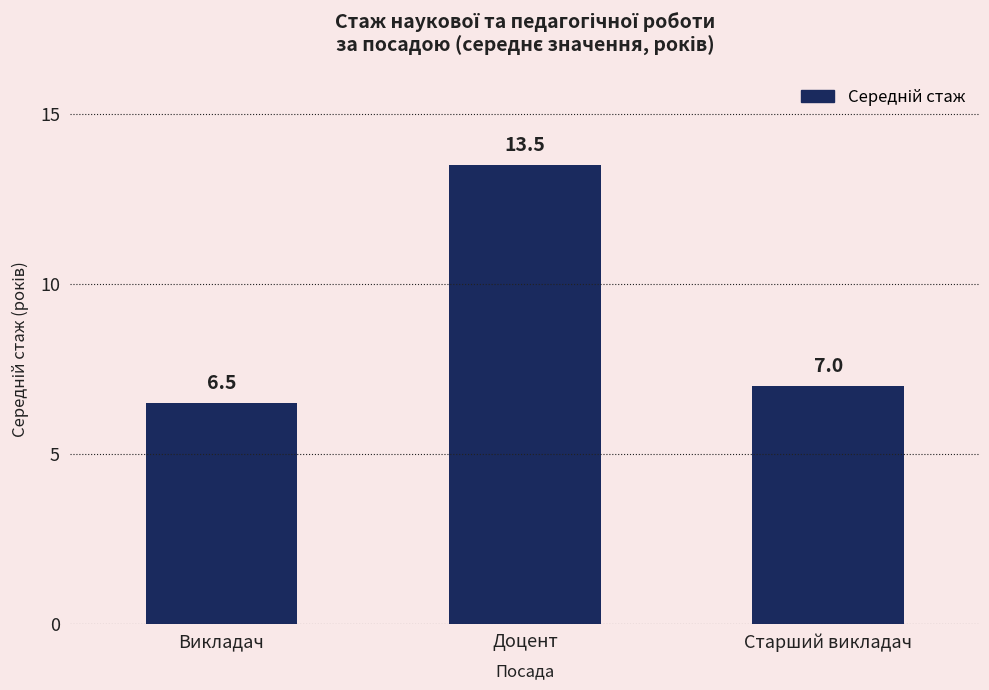

Rank the categories by value from highest to lowest.

Доцент, Старший викладач, Викладач